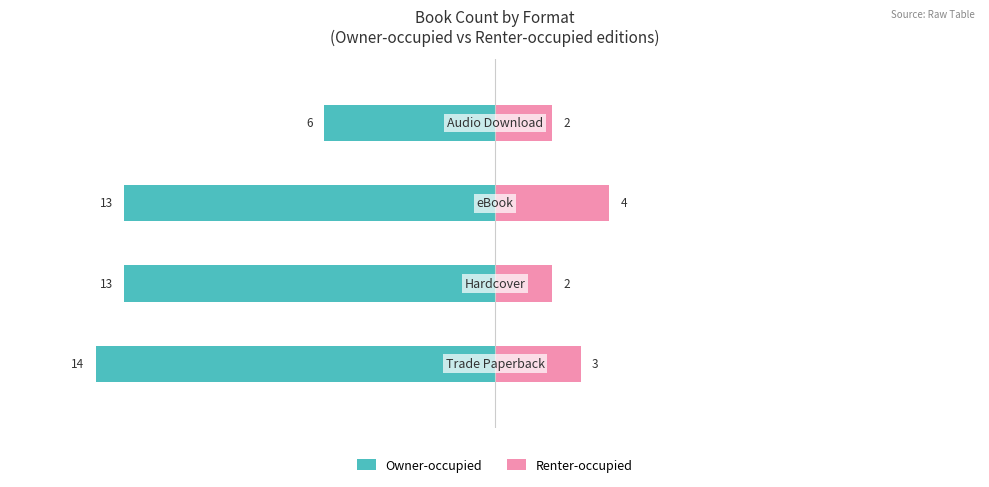

Reading right to left, list all the values displayed in this chart.

Owner-occupied: 3=-6	2=-13	1=-13	0=-14
Renter-occupied: 3=2	2=4	1=2	0=3